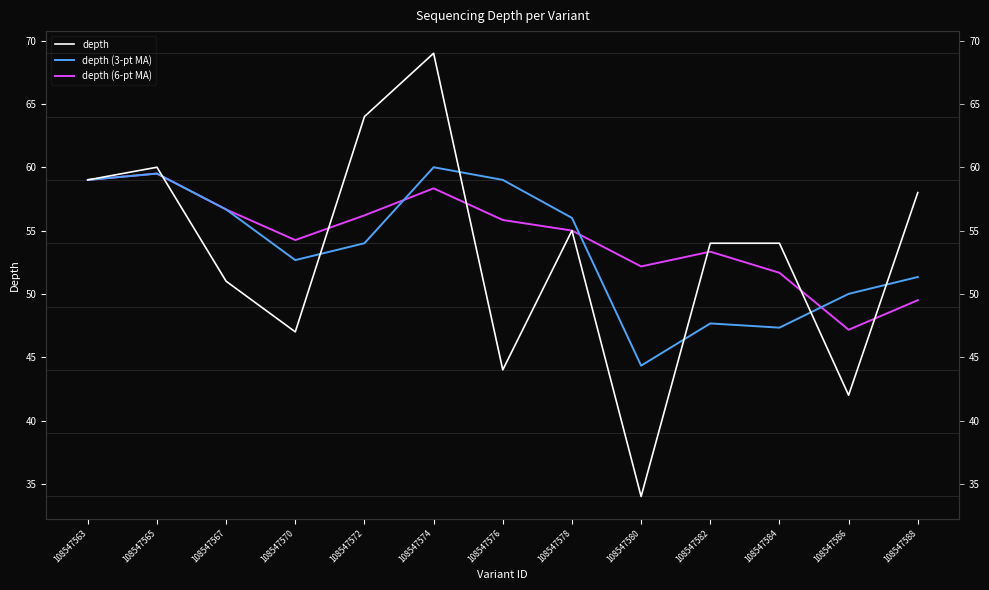

Reading right to left, transcribe all the data shown in this chart.

depth: 108547588=58.0	108547586=42.0	108547584=54.0	108547582=54.0	108547580=34.0	108547578=55.0	108547576=44.0	108547574=69.0	108547572=64.0	108547570=47.0	108547567=51.0	108547565=60.0	108547563=59.0
depth (3-pt MA): 108547588=51.3	108547586=50.0	108547584=47.3	108547582=47.7	108547580=44.3	108547578=56.0	108547576=59.0	108547574=60.0	108547572=54.0	108547570=52.7	108547567=56.7	108547565=59.5	108547563=59.0
depth (6-pt MA): 108547588=49.5	108547586=47.2	108547584=51.7	108547582=53.3	108547580=52.2	108547578=55.0	108547576=55.8	108547574=58.3	108547572=56.2	108547570=54.2	108547567=56.7	108547565=59.5	108547563=59.0